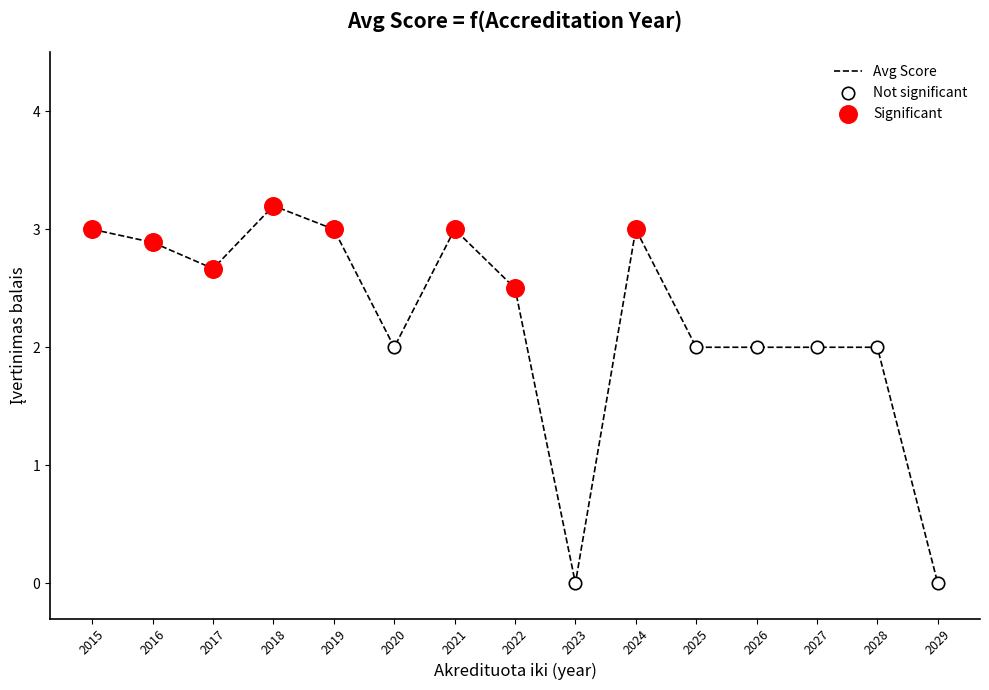

What is the change in value from 2021 to 2028?

-1.0